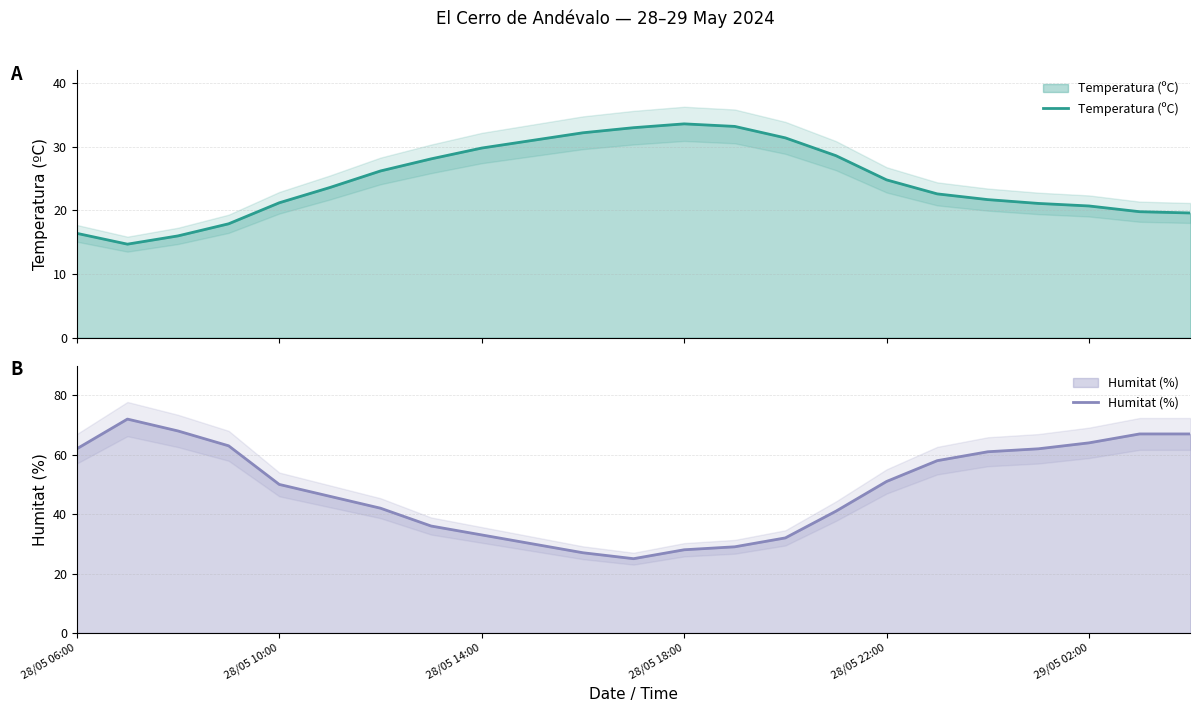

Which series has the largest total across all categories?

Humitat (%)